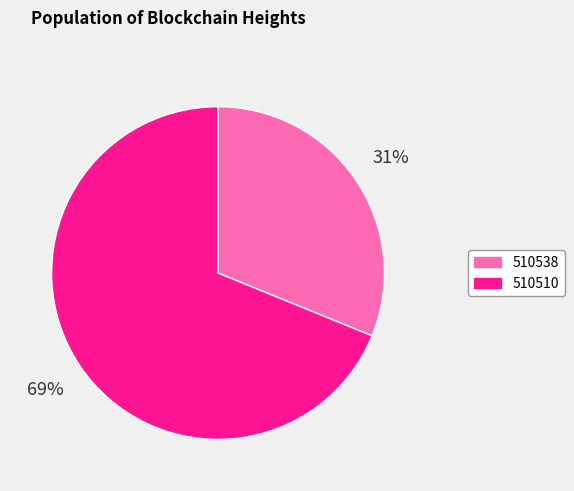

What percentage is the 510510 slice, to the nearest percent?

69%